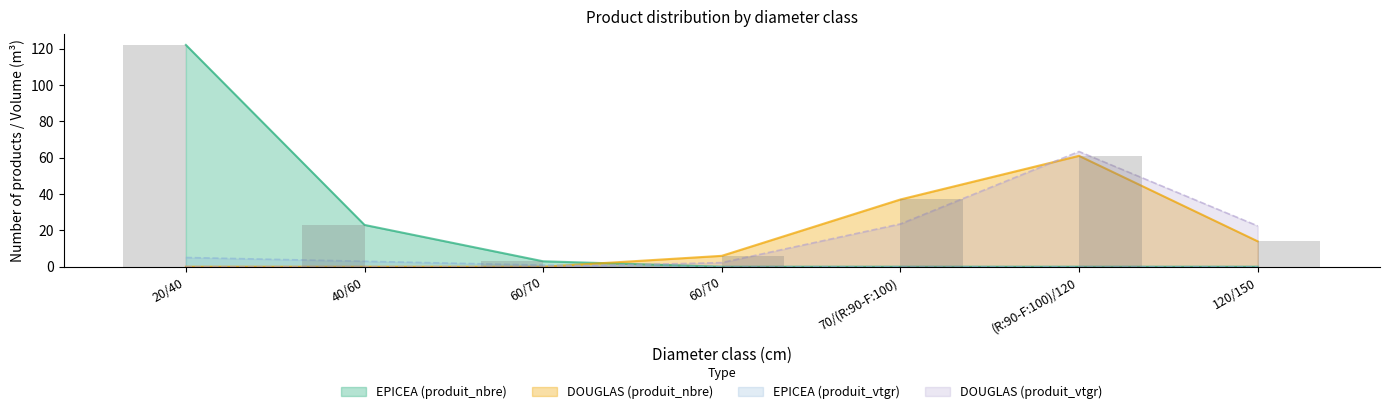

What is the spread (max minus min) of values at (R:90-F:100)/120?

61